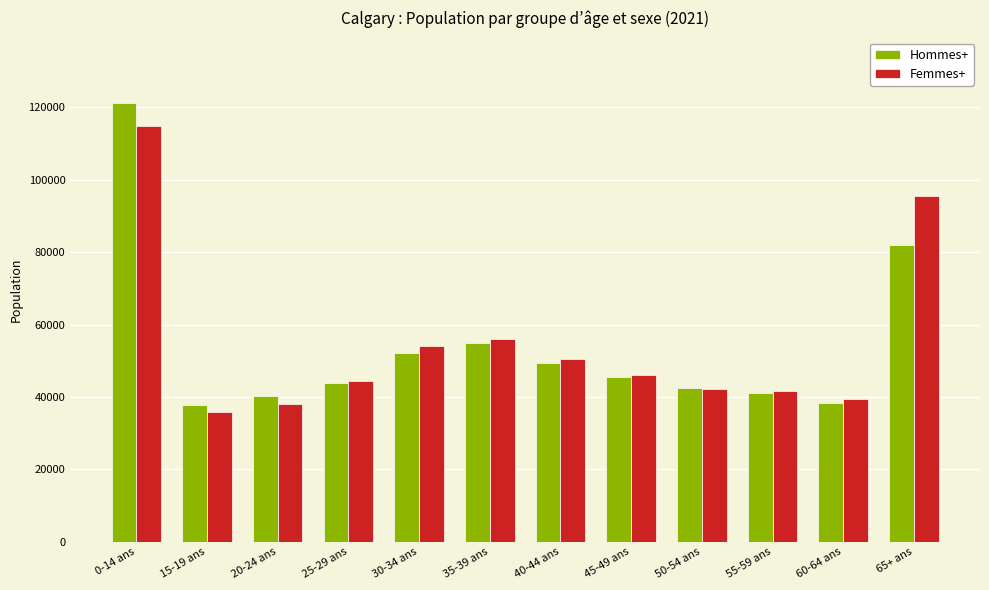

Which series has the largest range (max minus min)?

Hommes+